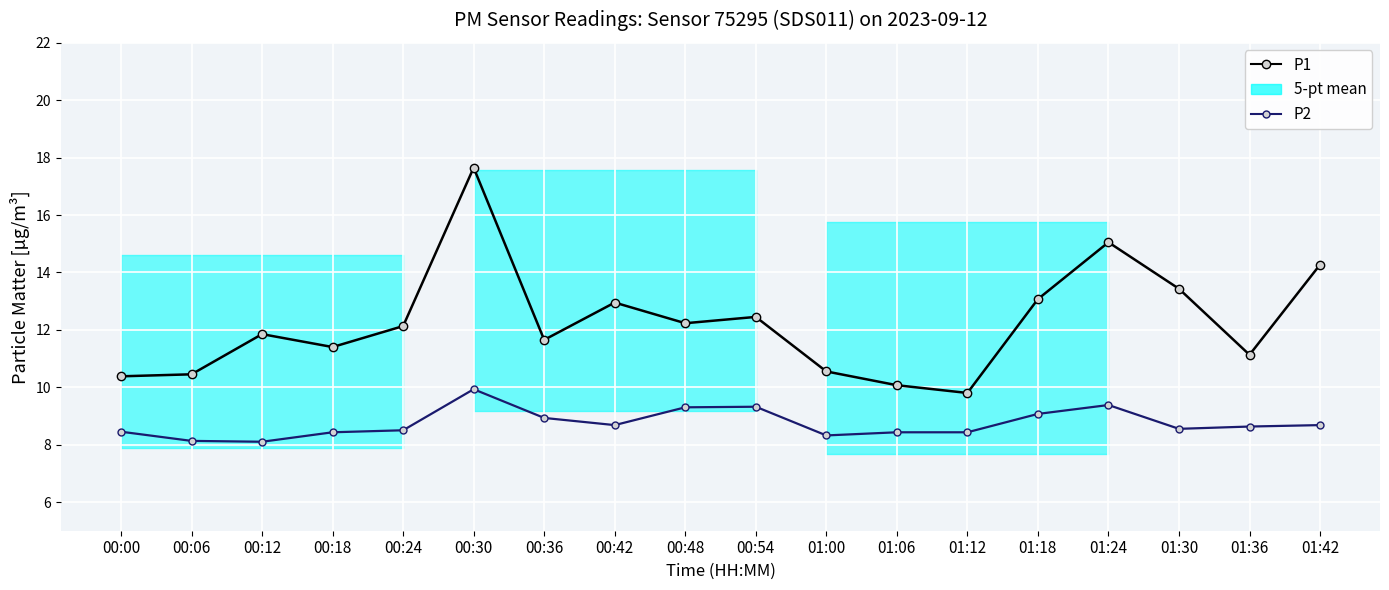

Rank the categories by P1 value from lowest to highest.

01:12, 01:06, 00:00, 00:06, 01:00, 01:36, 00:18, 00:36, 00:12, 00:24, 00:48, 00:54, 00:42, 01:18, 01:30, 01:42, 01:24, 00:30